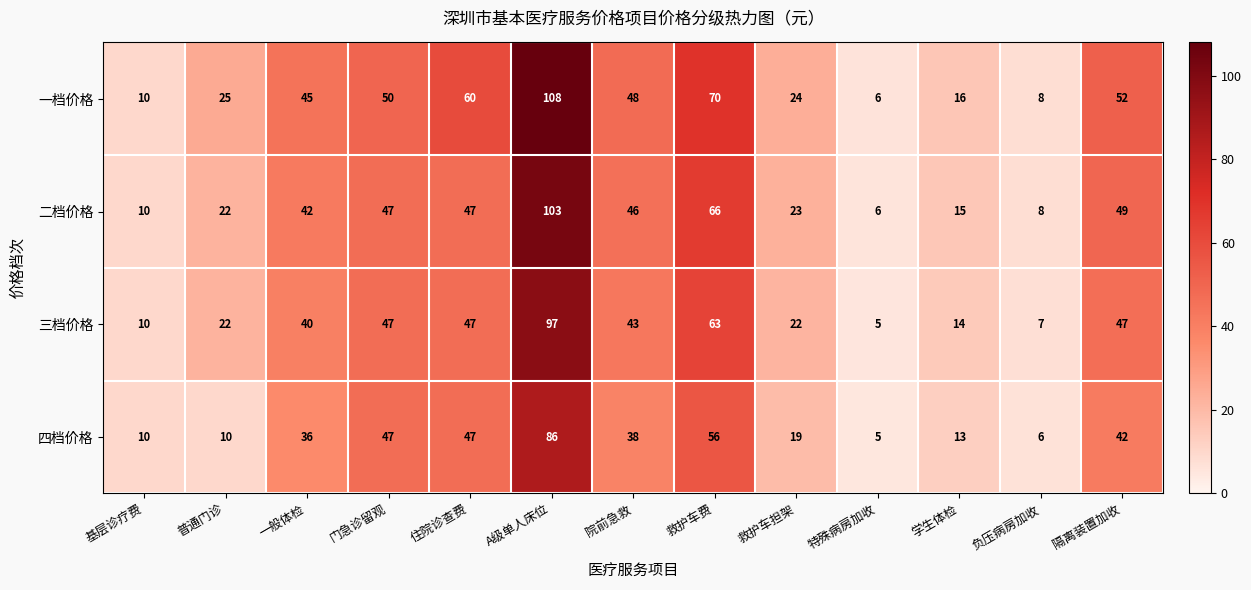

What is the spread (max minus min) of values at 救护车担架?

5